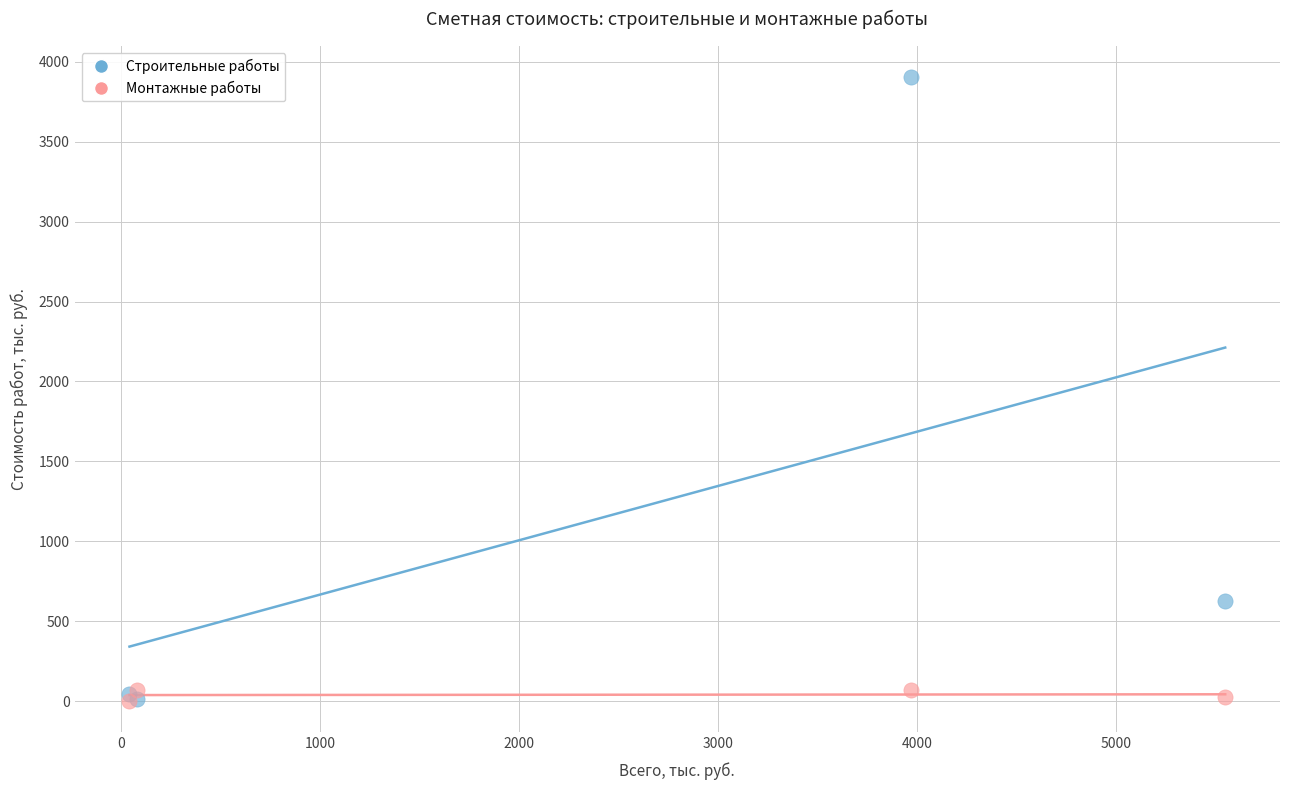

Across all series, what Y value is closest to 1951?

625.2